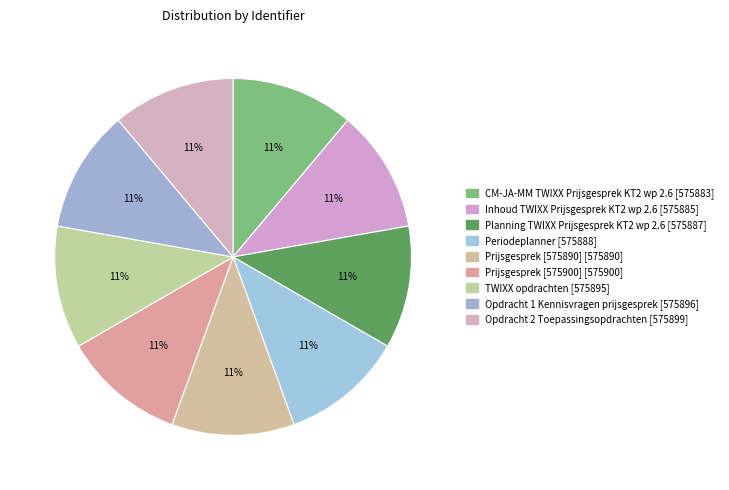

To the nearest percent, what portion does Prijsgesprek [575890] represent?

11%